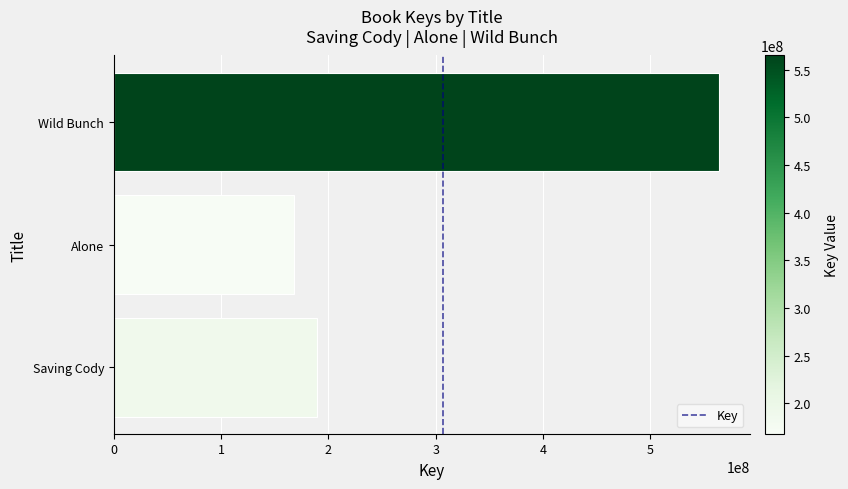

Count the number of data series in this chart.

1